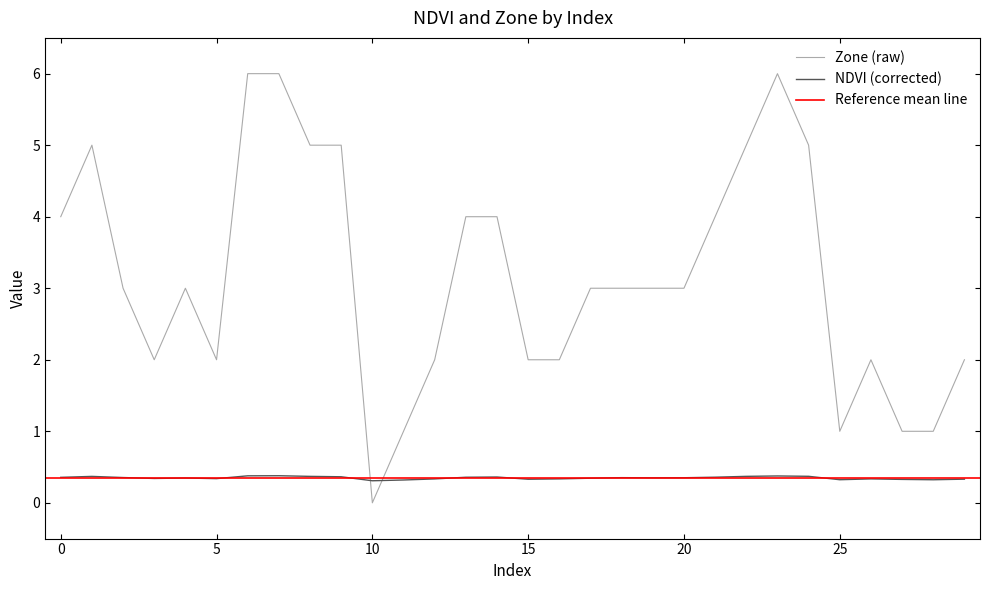

How many intersections are there between NDVI (corrected) and Zone (raw)?

2